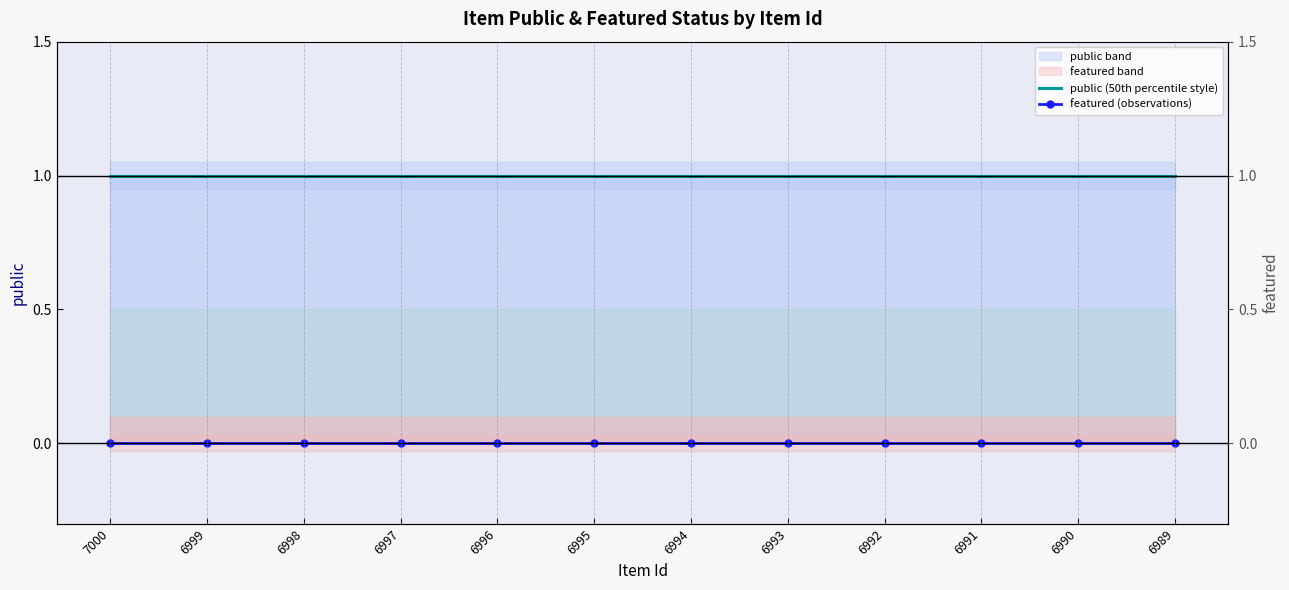

What is the value of the public (50th percentile style) point at the 4th from the left?

1